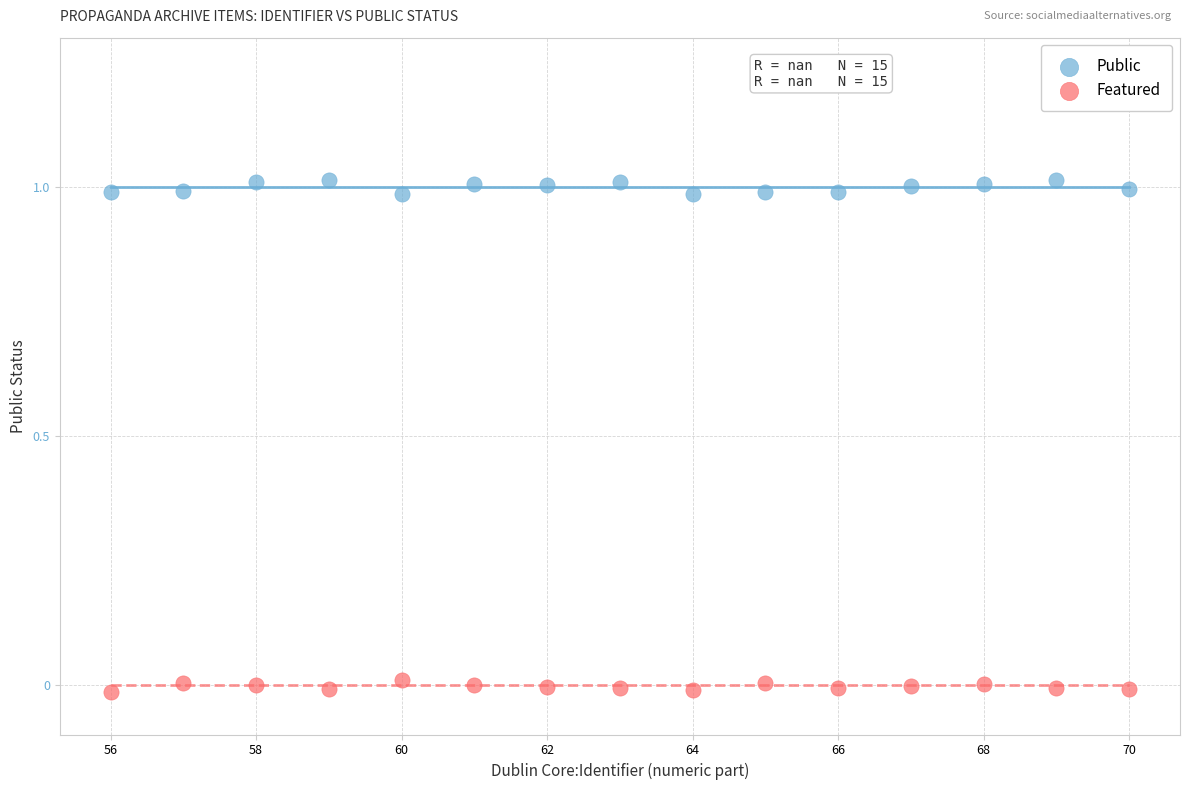

Which series contains the highest Y value?

Public